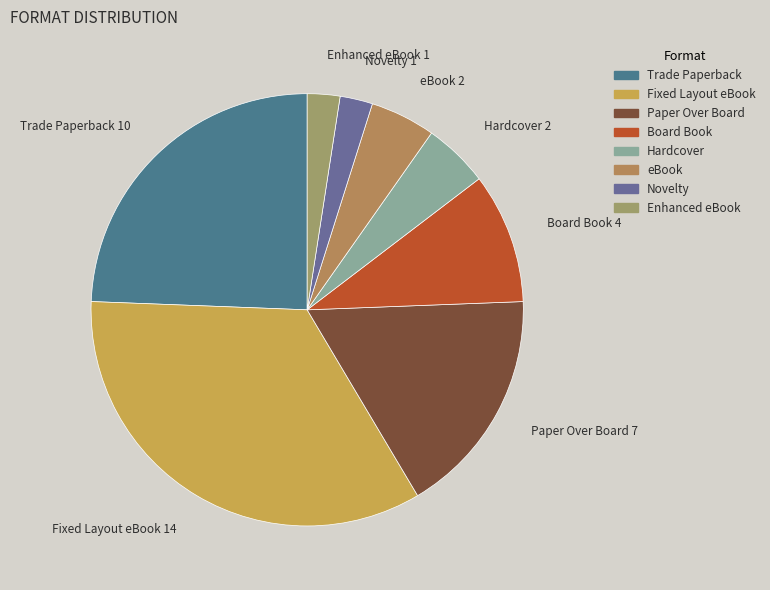

Count the number of slices in the pie.

8